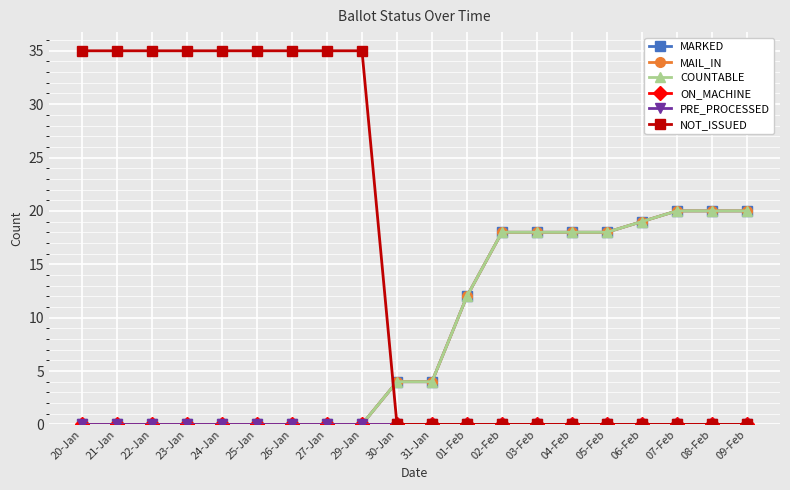

Is the value of NOT_ISSUED at 25-Jan greater than the value of MARKED at 25-Jan?

Yes